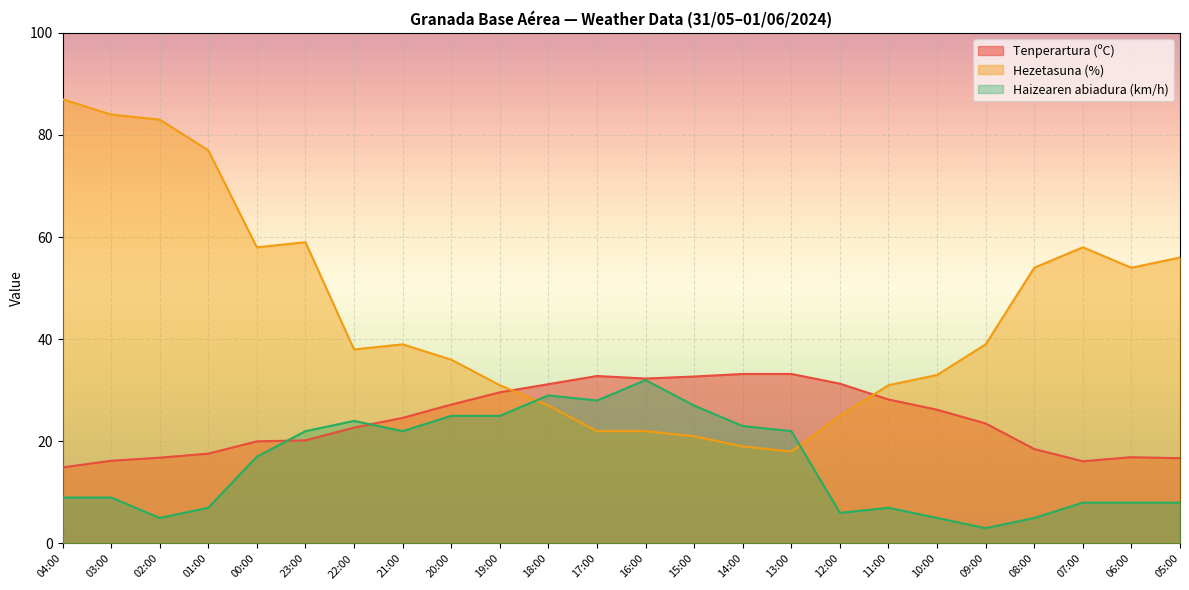

The Haizearen abiadura (km/h) series shows 19.3 at 16:00. True or false?

False